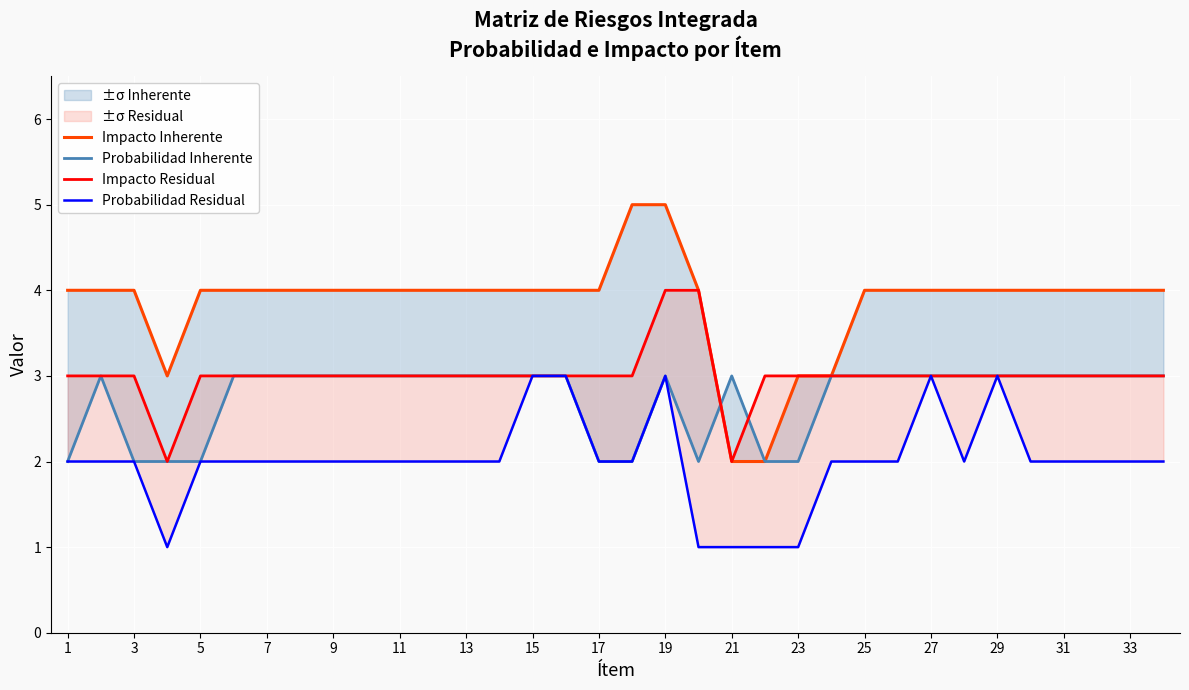

Between 25 and 23, which series saw the biggest shift?

Impacto Inherente